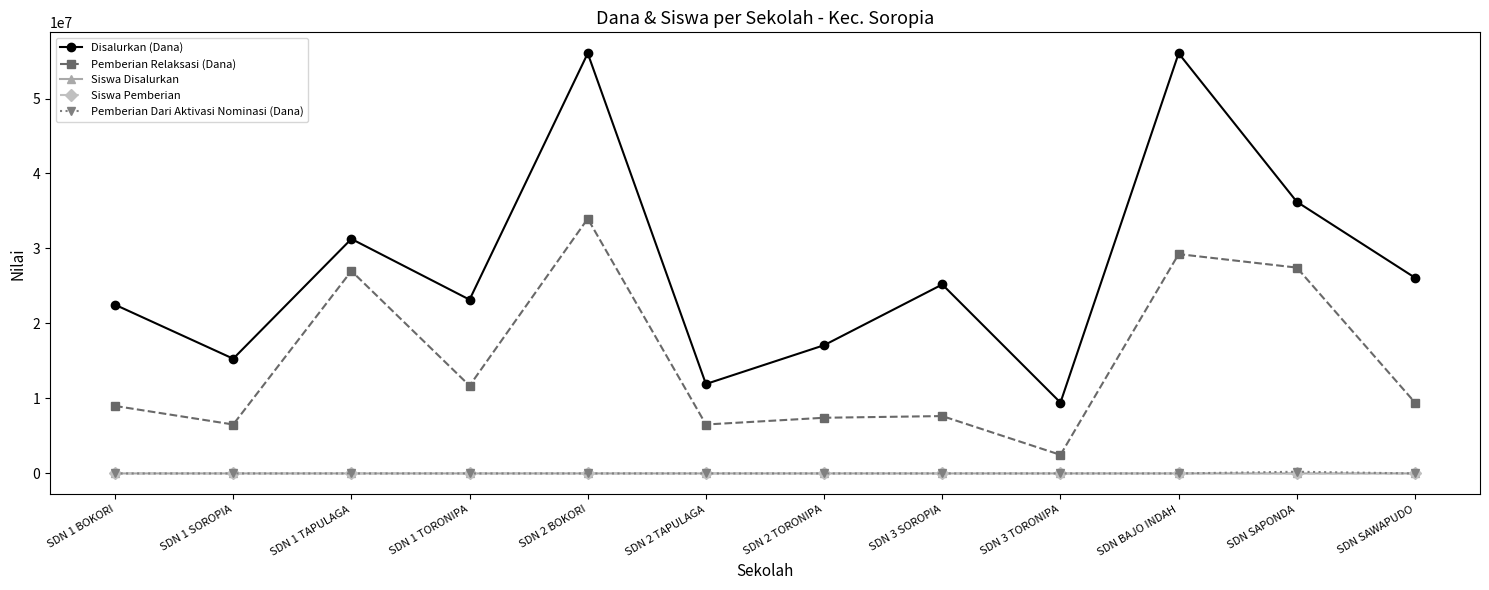

The value of Pemberian Dari Aktivasi Nominasi (Dana) at SDN 2 TORONIPA is 0. True or false?

True